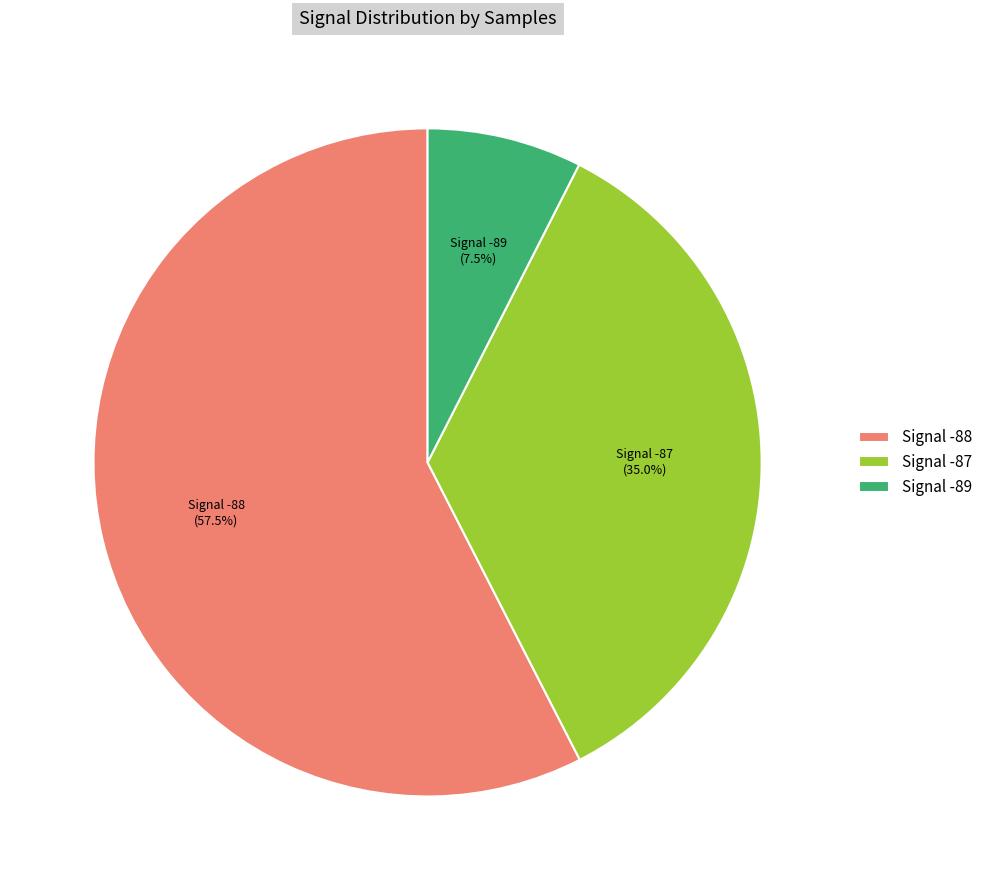

Combined, do Signal -87 and Signal -88 account for over 50%?

Yes